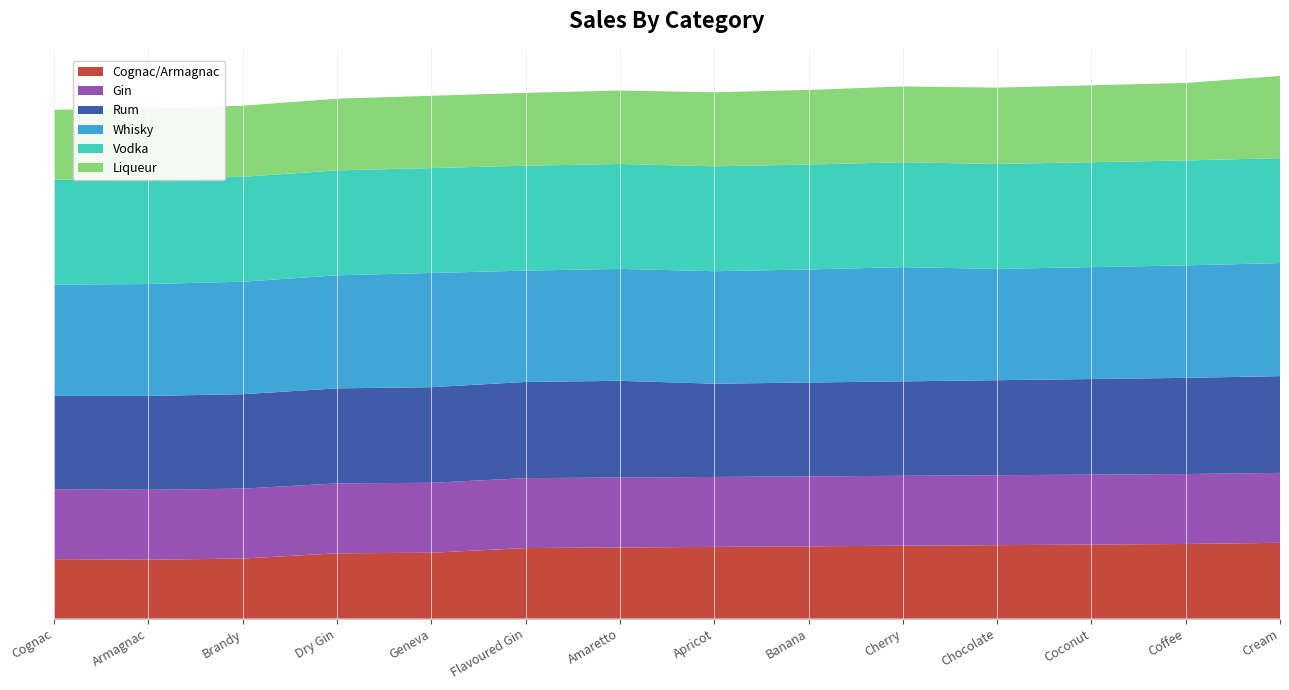

Reading right to left, transcribe all the data shown in this chart.

Cognac/Armagnac: 130	128	127	126	125	124	123	122	121	113	112	103	101	102
Gin: 120	120	120	120	120	120	120	120	120	120	120	120	120	120
Rum: 166	165	164	163	162	161	160	166	165	164	163	162	161	160
Whisky: 194	193	192	191	196	194	193	192	191	196	194	193	192	191
Vodka: 180	180	180	180	180	180	180	180	180	180	180	180	180	180
Liqueur: 141	133	132	131	130	128	127	126	125	124	123	122	121	120